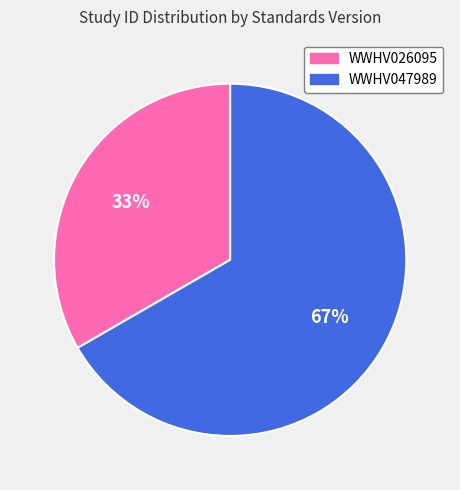

To the nearest percent, what percentage of the pie is WWHV026095?

33%